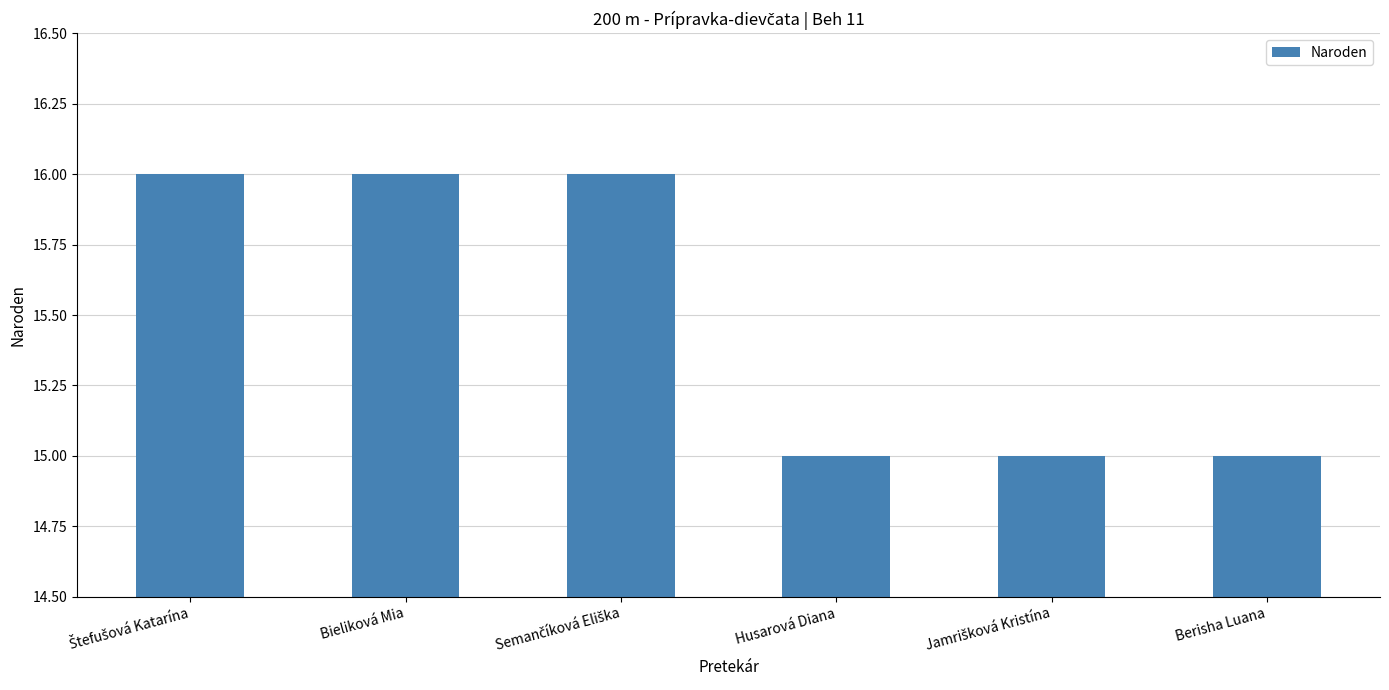

Reading left to right, what are all the values shown in this chart?

16	16	16	15	15	15